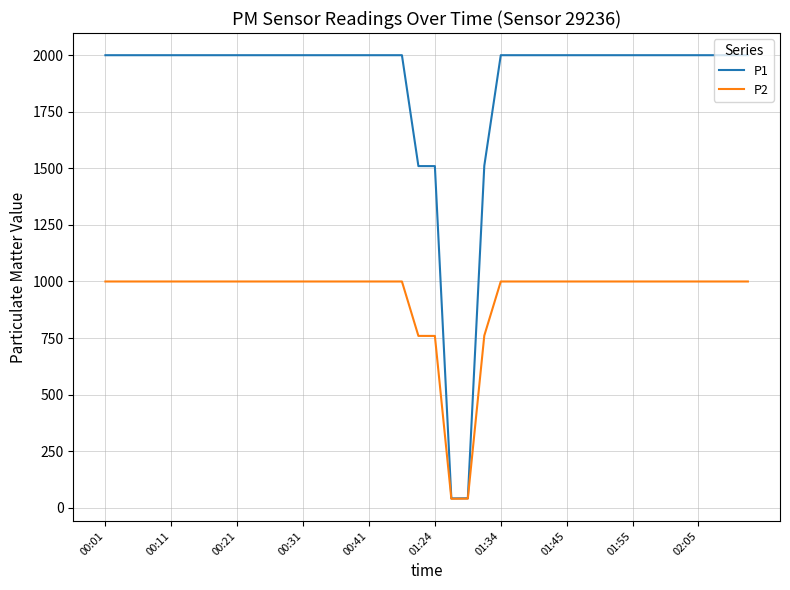

What is the average value of the P2 series?

933.9